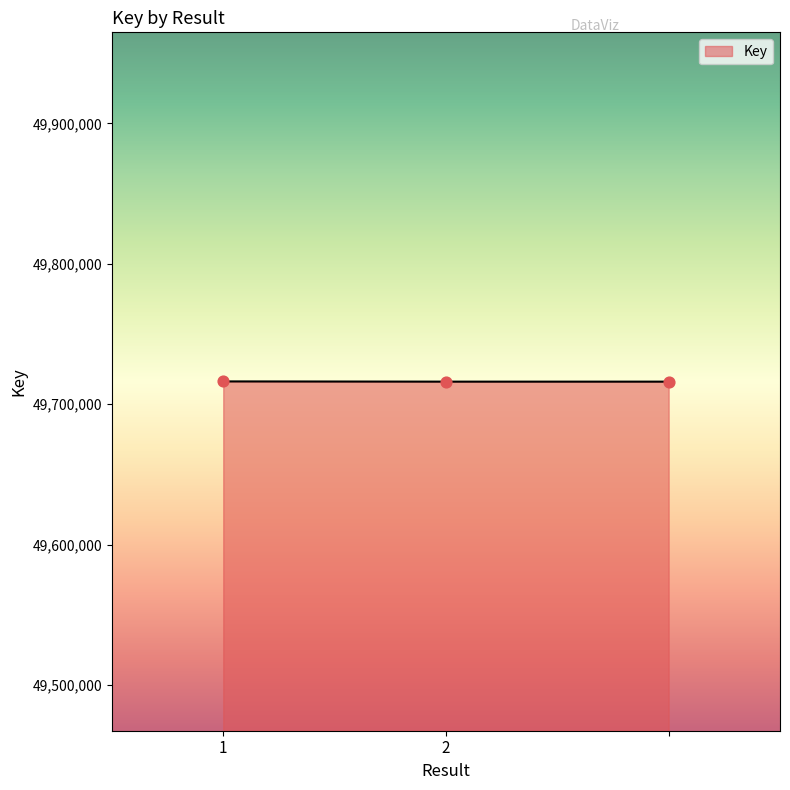

What is the maximum value shown in the chart?

49716285